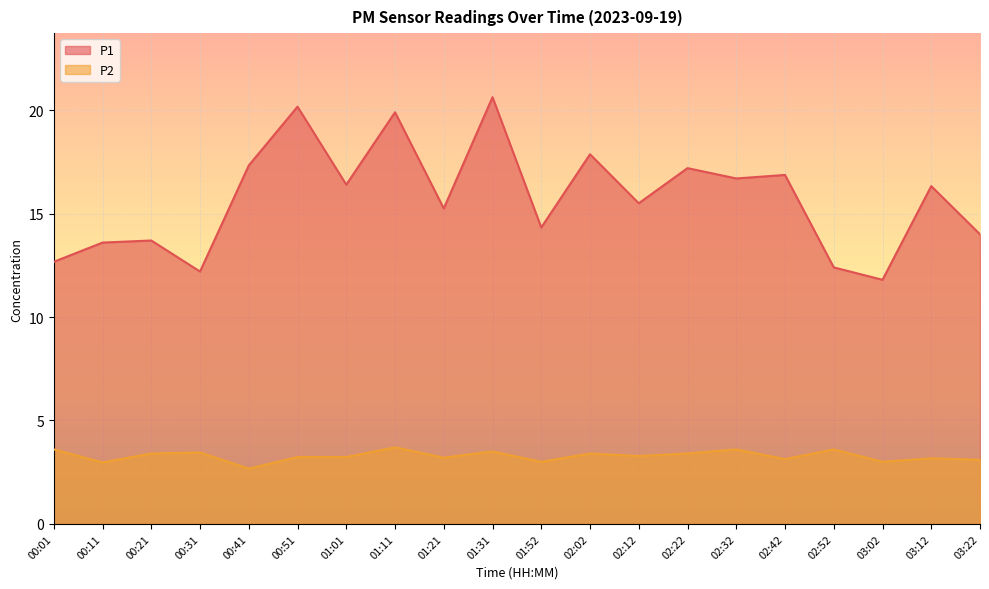

Which has a higher value, 02:22 or 00:01?

02:22